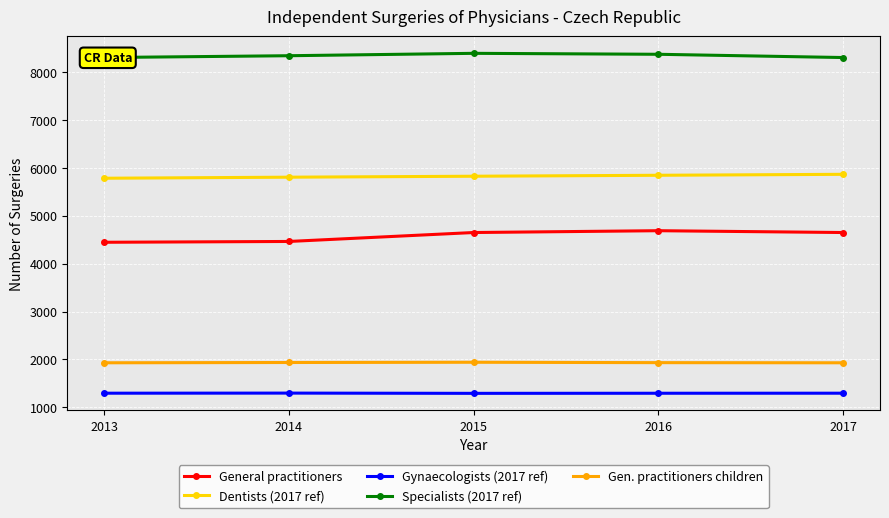

Rank the series at 2016 from highest to lowest value.

Specialists (2017 ref), Dentists (2017 ref), General practitioners, Gen. practitioners children, Gynaecologists (2017 ref)